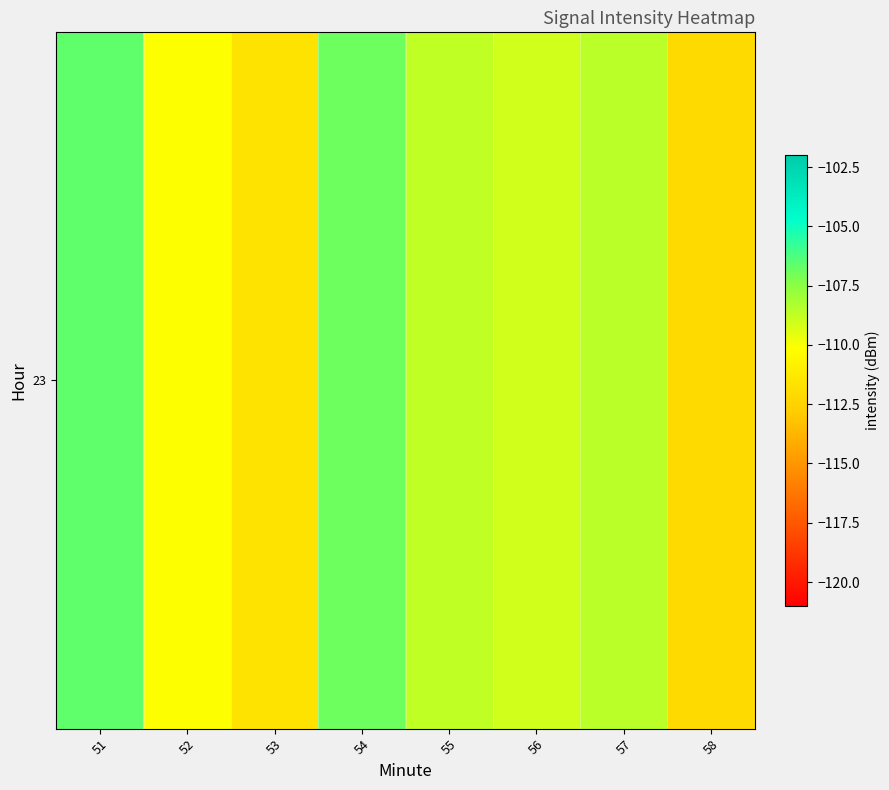

What is the difference between the maximum and second lowest values?

5.0